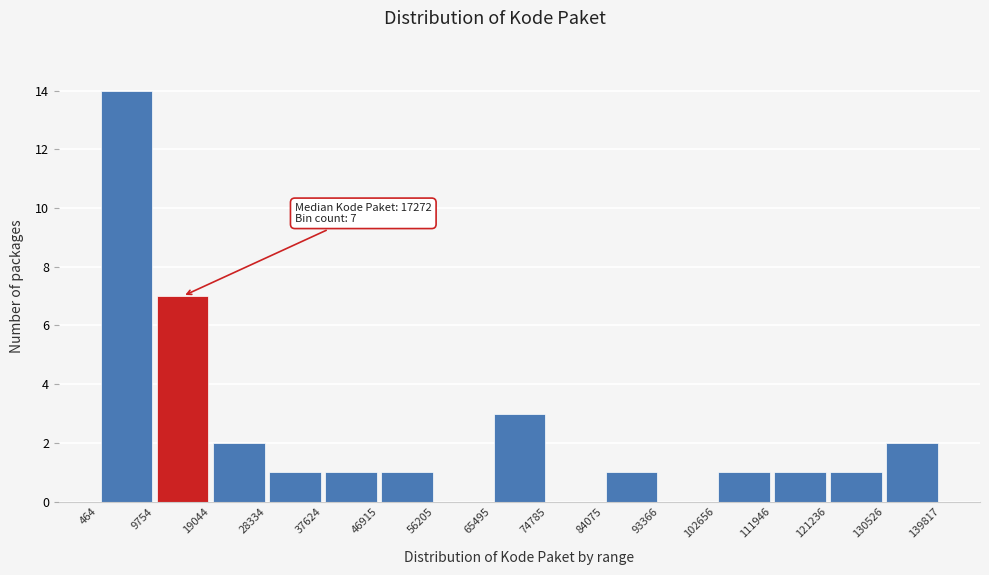

Which range on the x-axis has the tallest bar?

464 to 9754